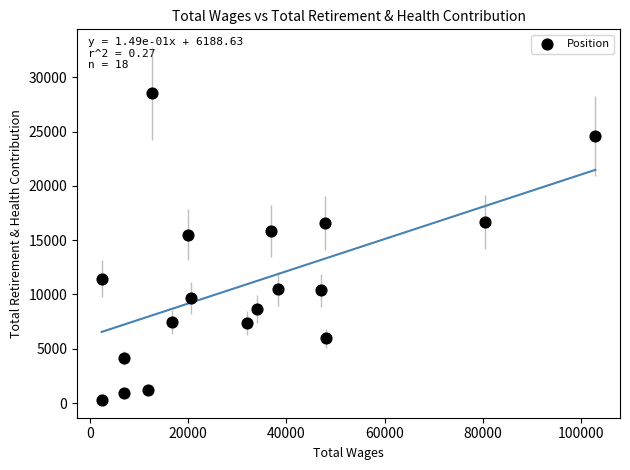

What is the range of X values (max minus min)?

100396